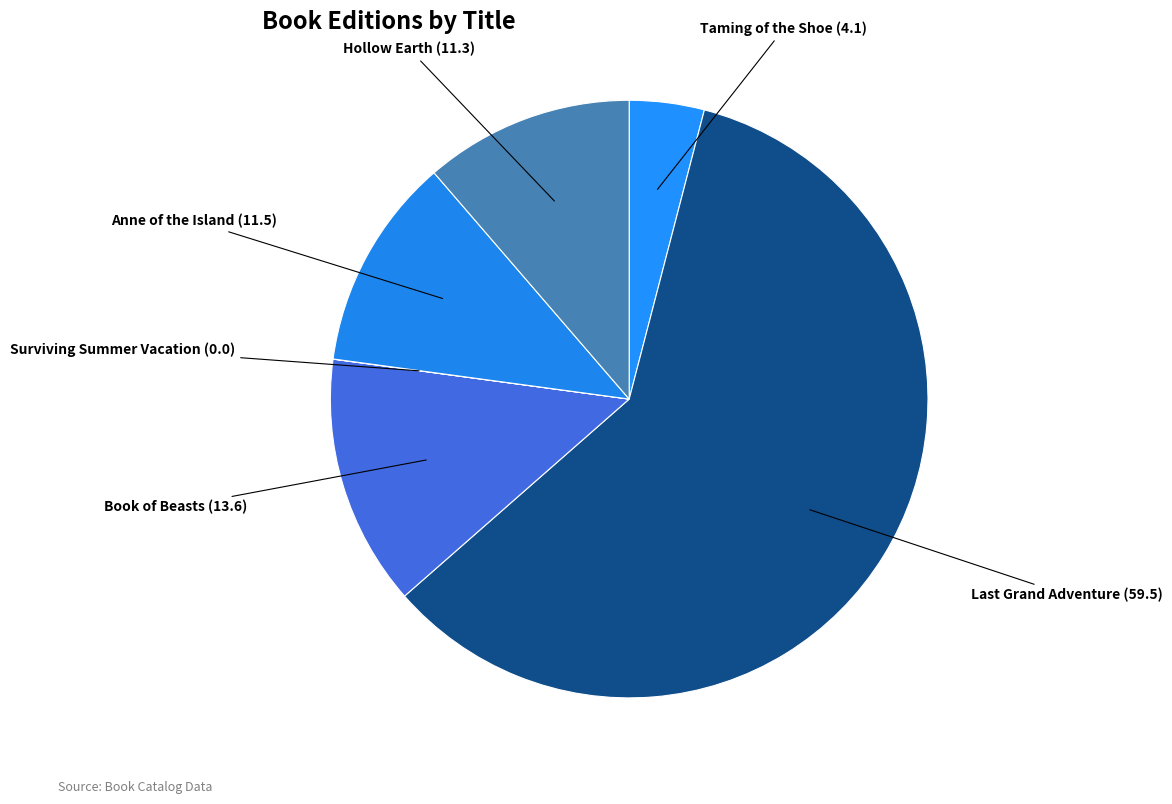

Combined, do Hollow Earth and Anne of the Island account for over 50%?

No